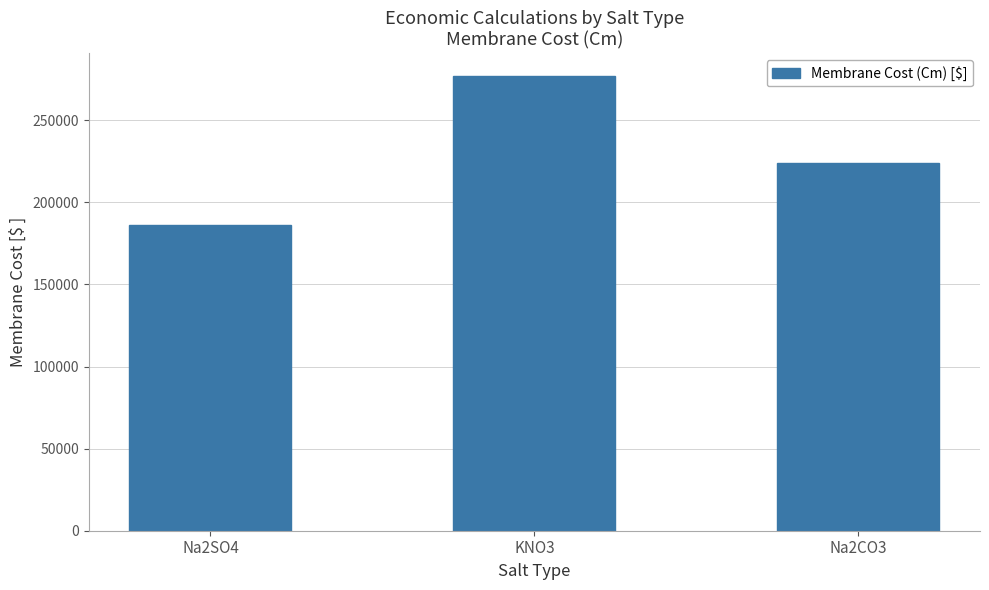

Which label corresponds to the largest value in the chart?

KNO3